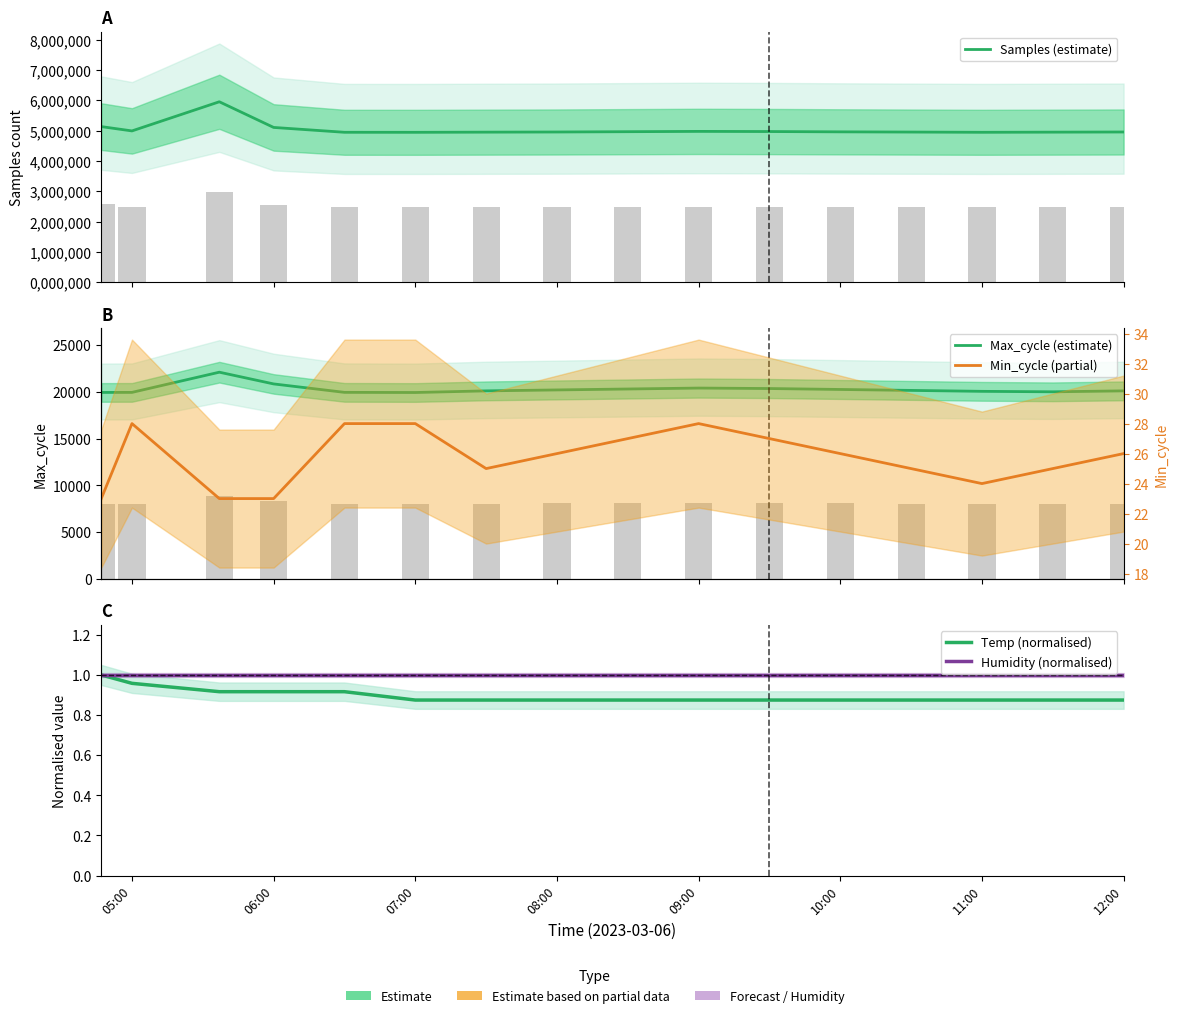

What are all the series names shown in the legend?

Samples (estimate), Max_cycle (estimate), Temp (normalised), Humidity (normalised), Min_cycle (partial)